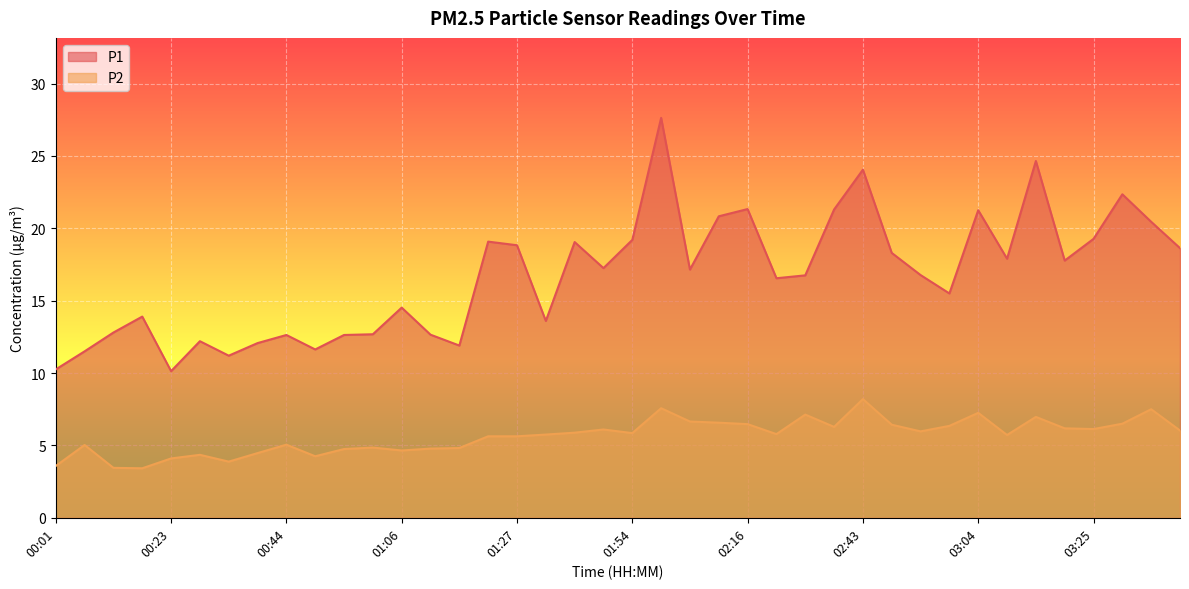

Rank the series by their average value, from lowest to highest.

P2, P1